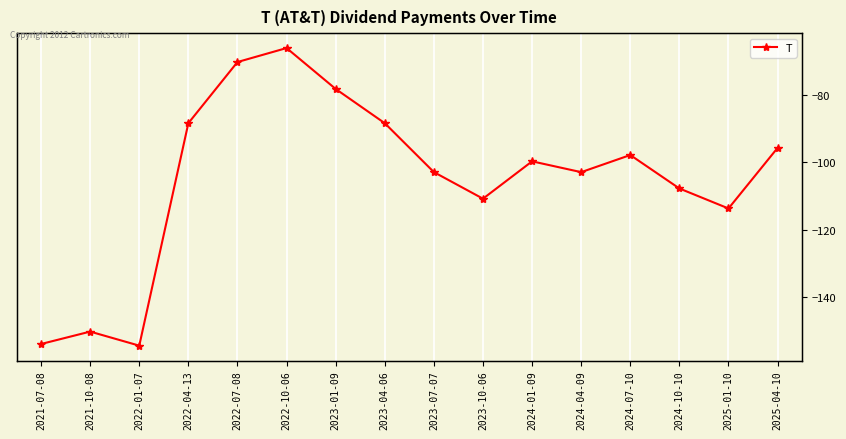

Reading left to right, list all the values displayed in this chart.

2021-07-08=-154.0	2021-10-08=-150.4	2022-01-07=-154.5	2022-04-13=-88.4	2022-07-08=-70.2	2022-10-06=-66.1	2023-01-09=-78.2	2023-04-06=-88.4	2023-07-07=-102.9	2023-10-06=-110.8	2024-01-09=-99.7	2024-04-09=-103.0	2024-07-10=-97.9	2024-10-10=-107.8	2025-01-10=-113.7	2025-04-10=-95.7